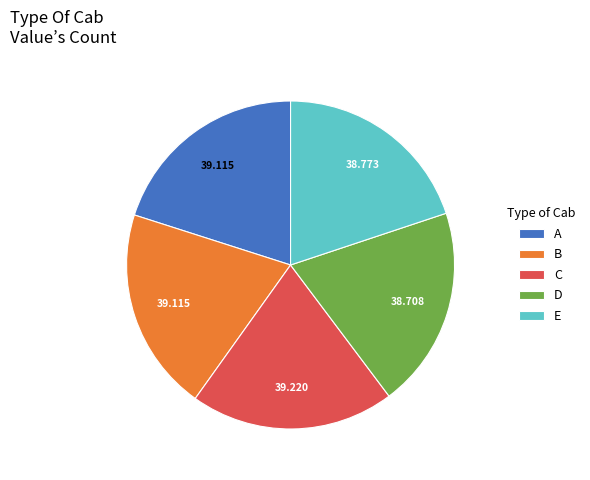

Combined, do E and C account for over 50%?

No